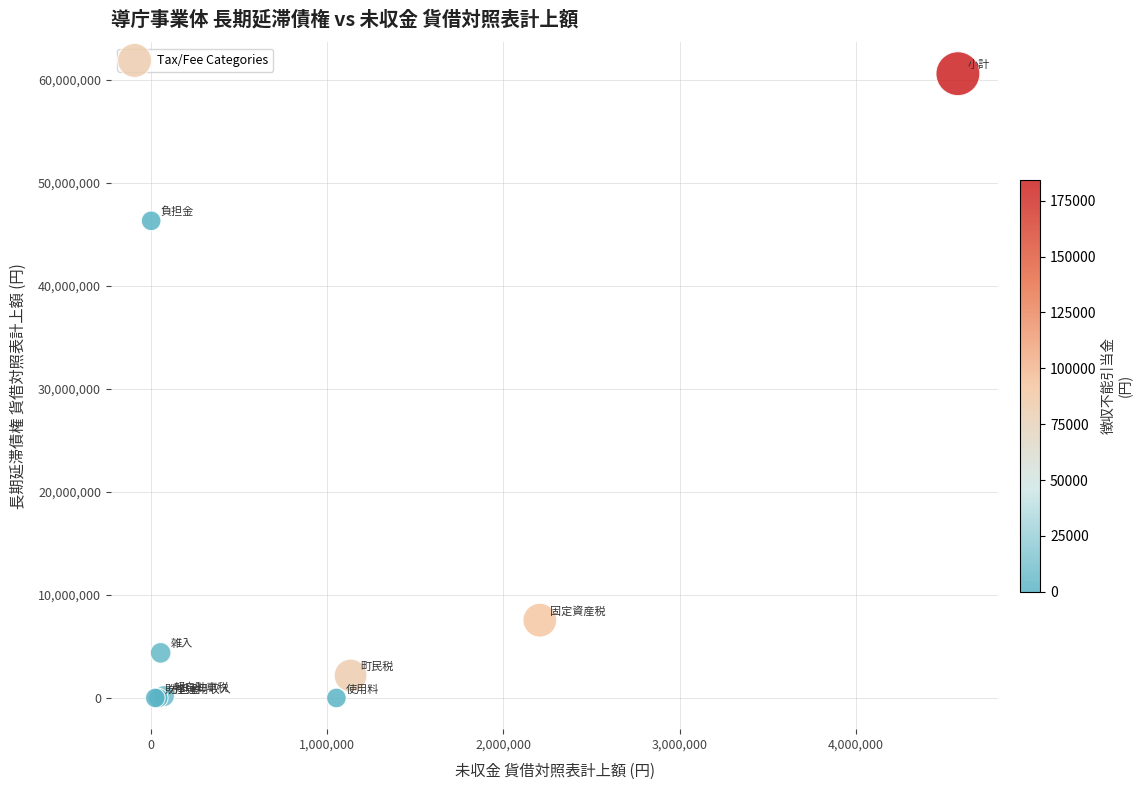

What Y value in the scatter plot is closest to 30309730?

46330108